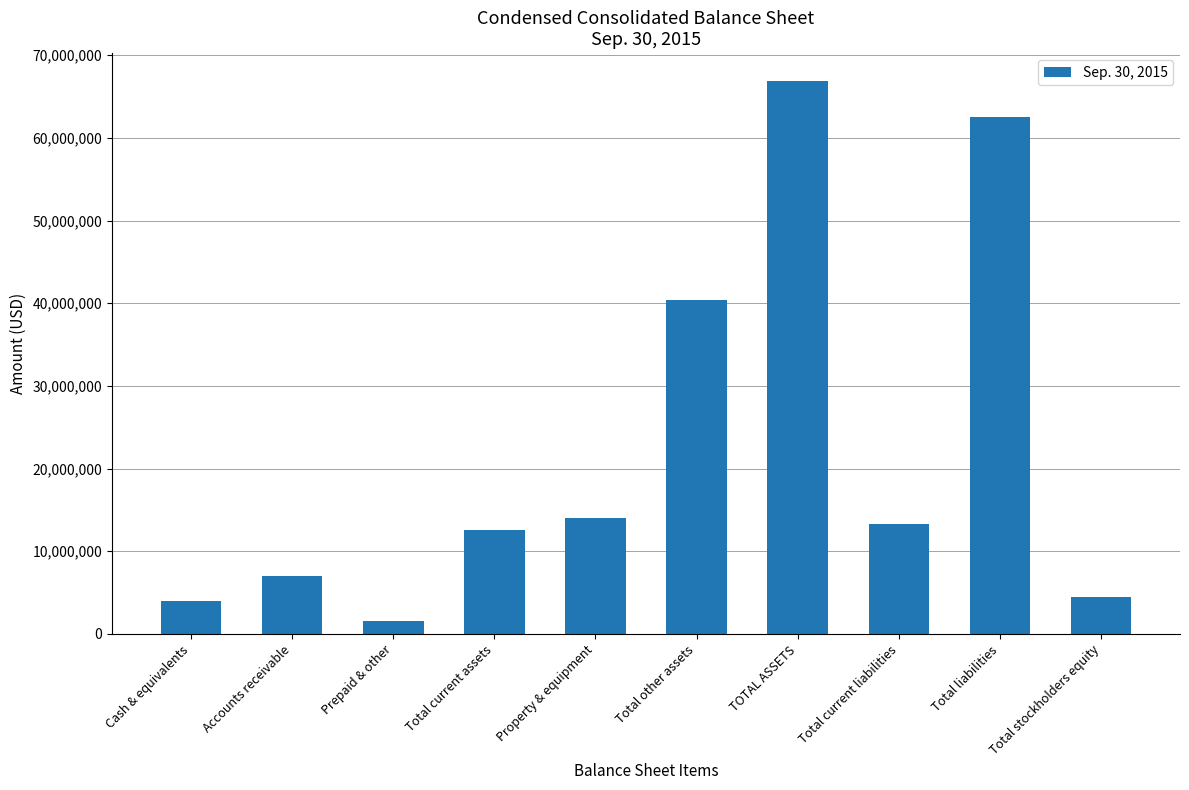

At which category does the chart reach its minimum across all series?

Prepaid & other